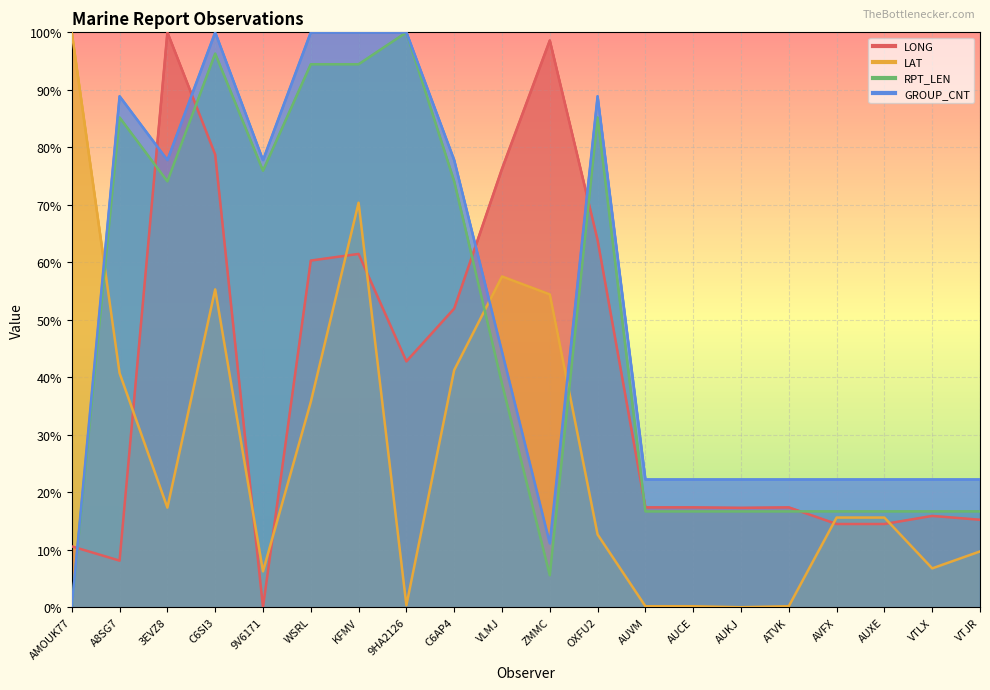

In LAT, how many points are higher than both neighbors (excluding endpoints)?

3